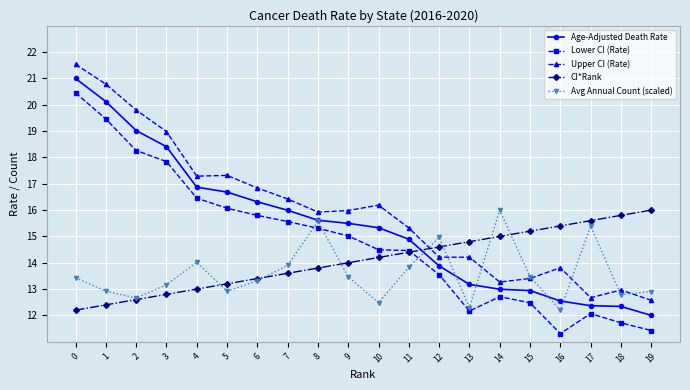

The Lower CI (Rate) series shows 19.5 at 1. True or false?

True